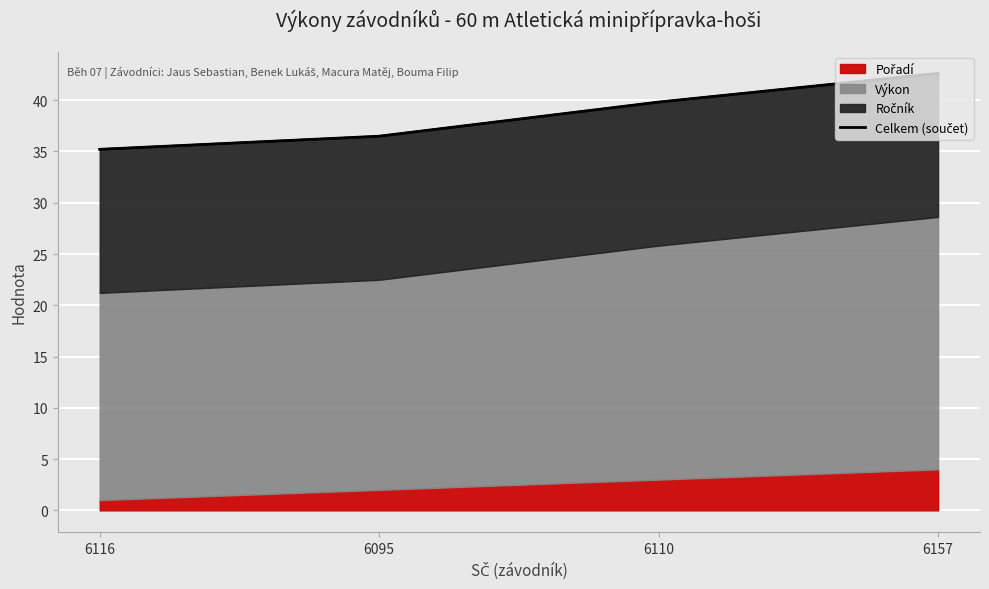

Reading right to left, transcribe all the data shown in this chart.

42.6	39.8	36.5	35.2